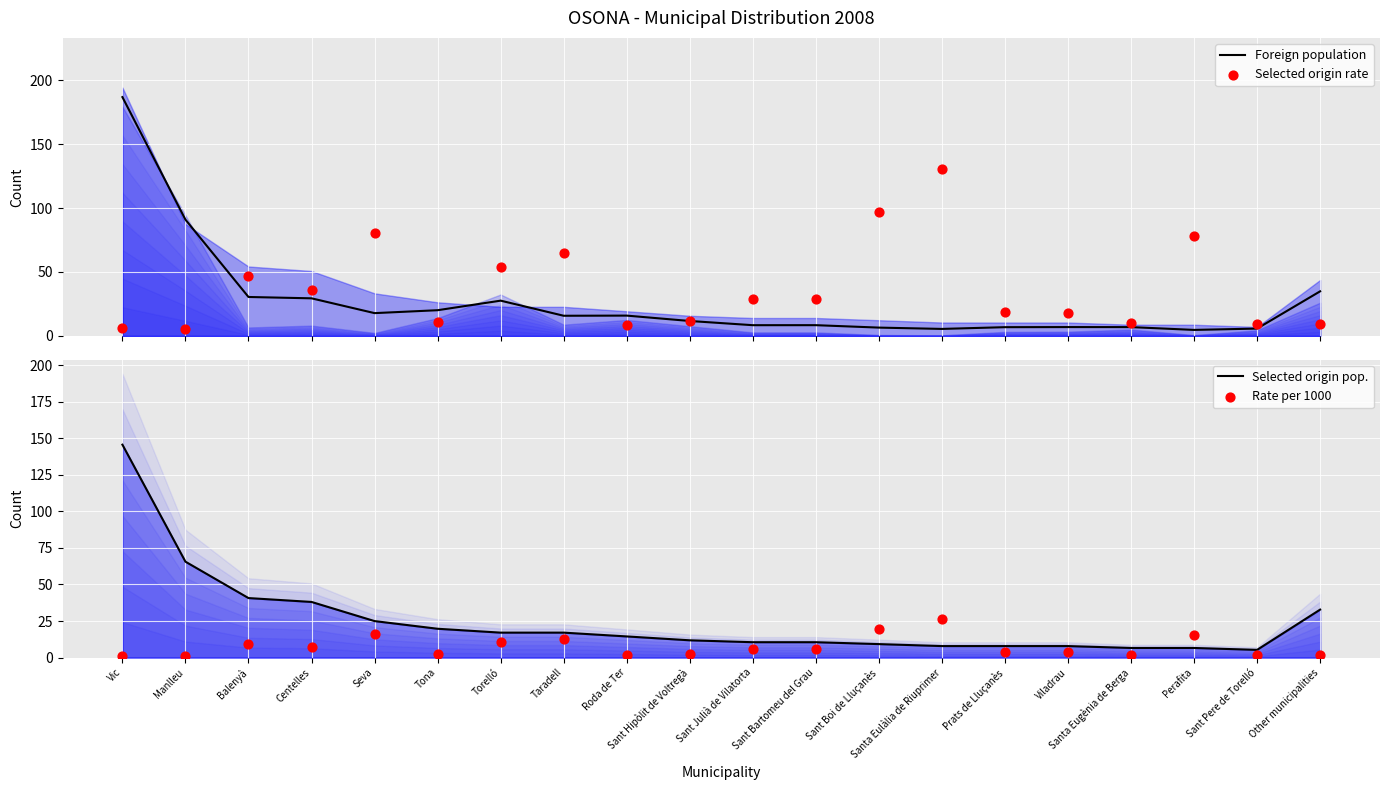

Which series contains the lowest Y value?

Rate per 1000